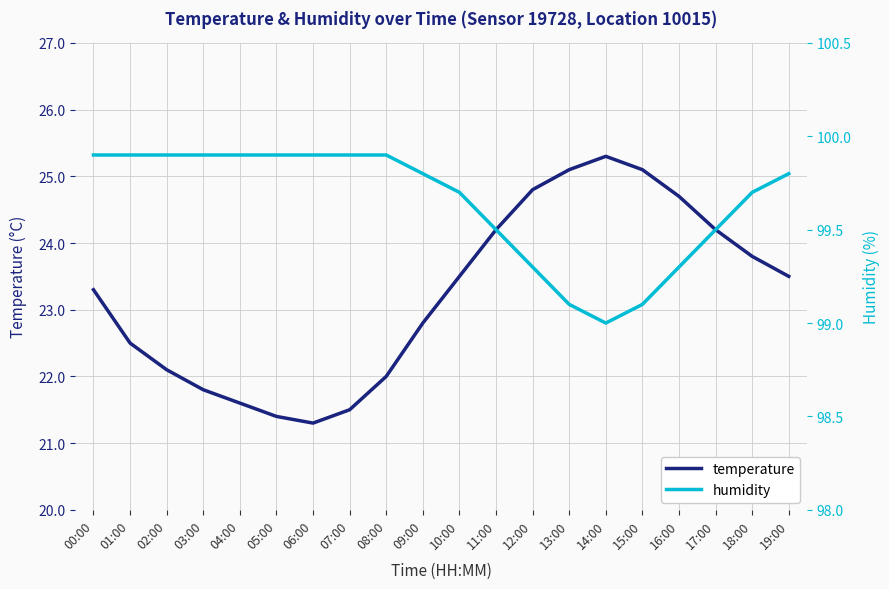

Reading left to right, list all the values displayed in this chart.

temperature: 23.3	22.5	22.1	21.8	21.6	21.4	21.3	21.5	22.0	22.8	23.5	24.2	24.8	25.1	25.3	25.1	24.7	24.2	23.8	23.5
humidity: 99.9	99.9	99.9	99.9	99.9	99.9	99.9	99.9	99.9	99.8	99.7	99.5	99.3	99.1	99.0	99.1	99.3	99.5	99.7	99.8